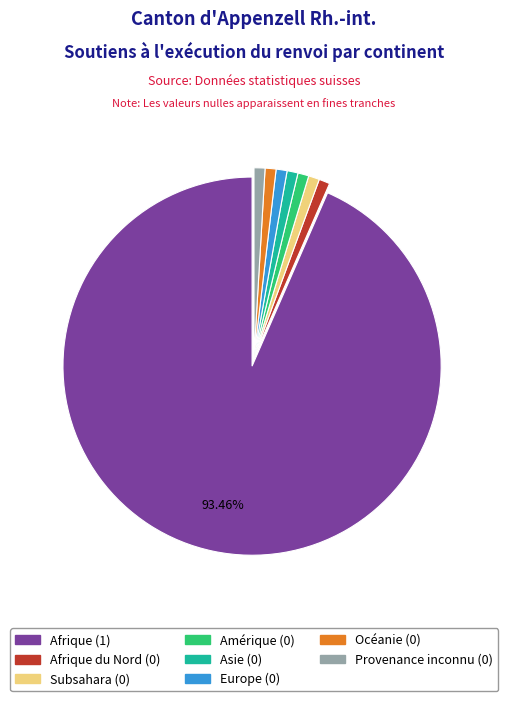

Does any single category account for the majority?

Yes